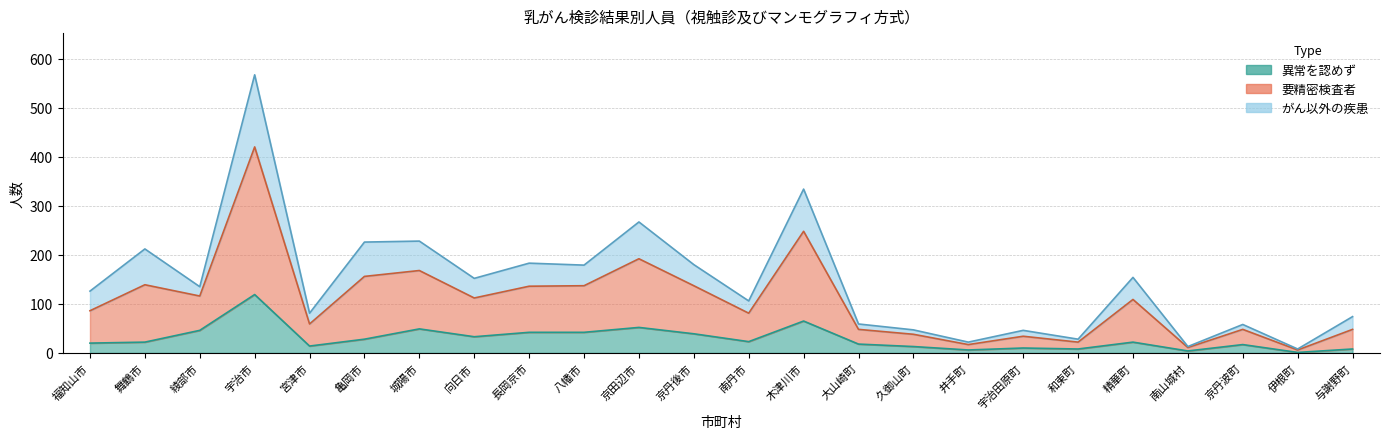

True or false: 異常を認めず and 要精密検査者 cross at least once.

False